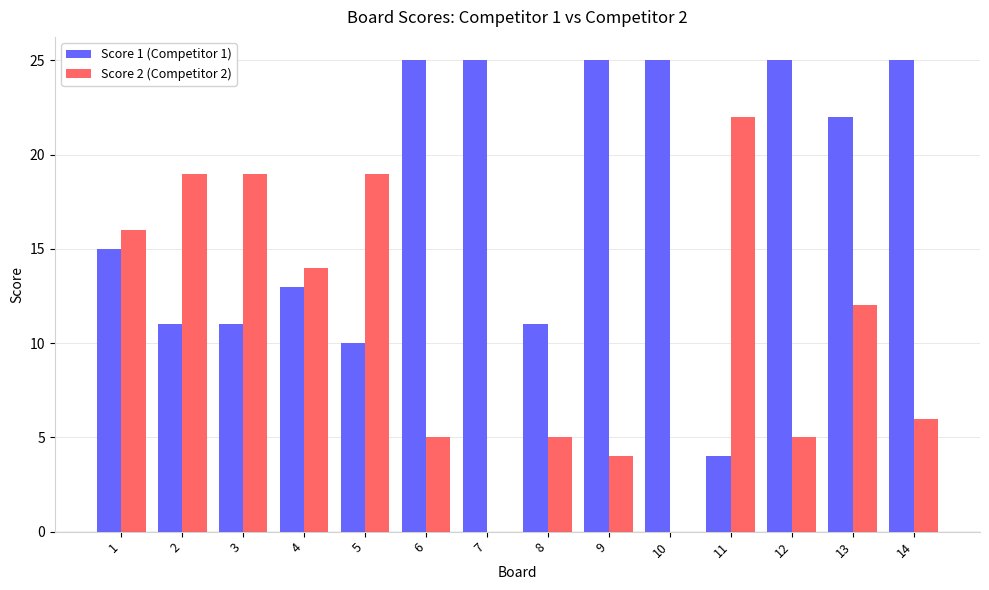

At which category is the sum across all series the highest?

13